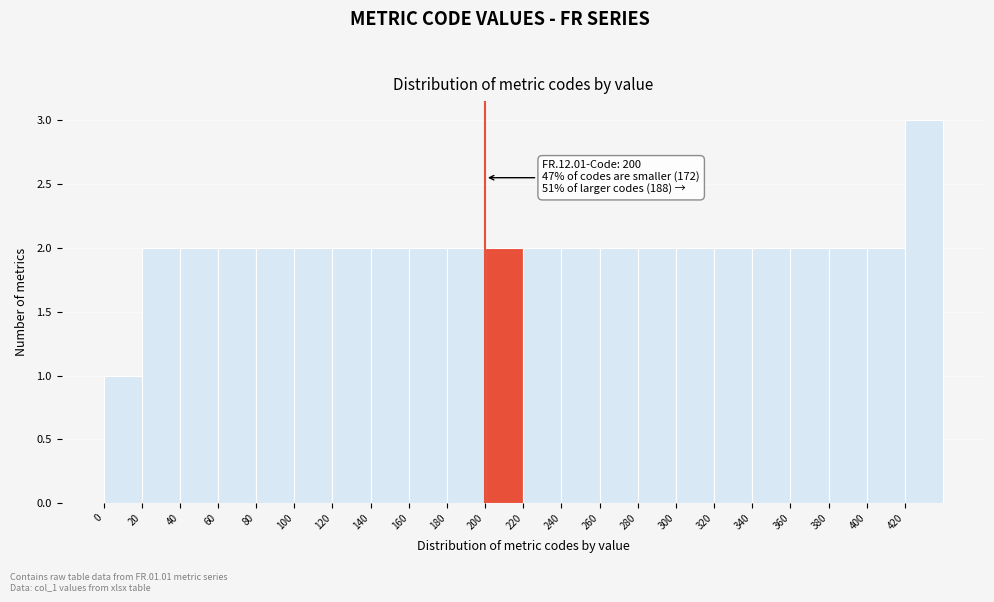

Which range on the x-axis has the tallest bar?

420 to 440